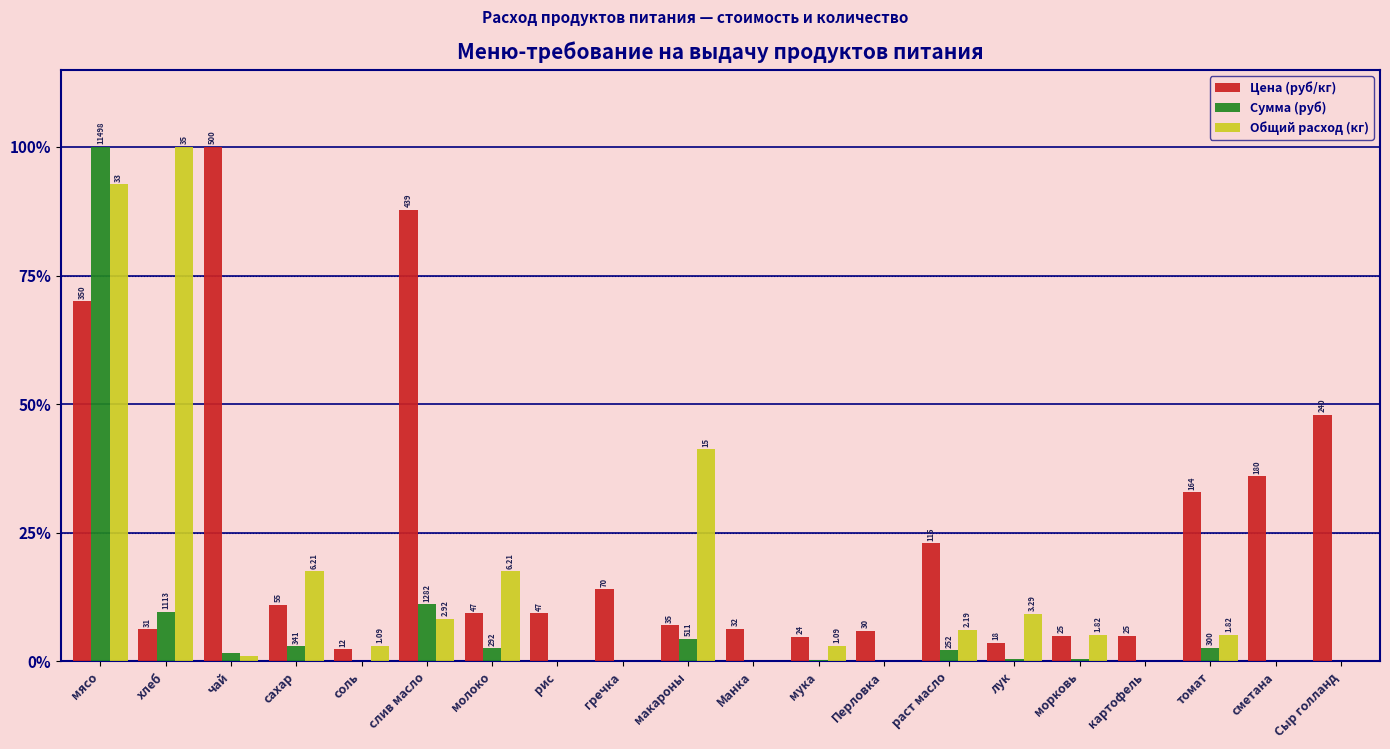

Which series has the largest total across all categories?

Цена (руб/кг)